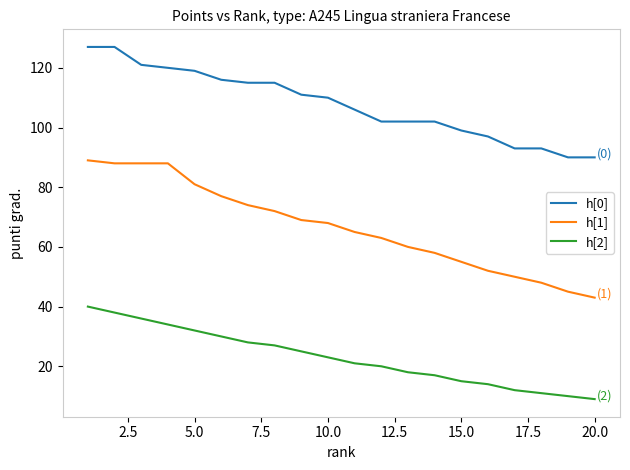

What is the difference between the maximum and minimum values in the h[1] series?

46